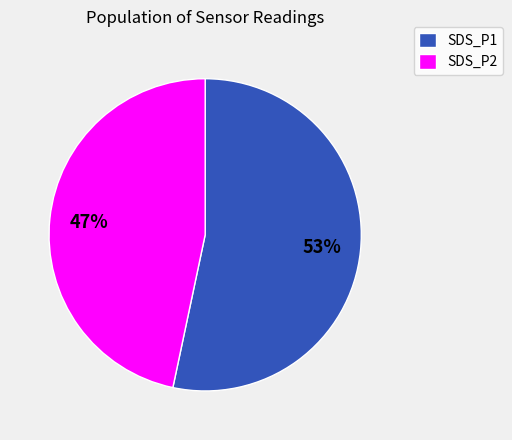

Is there any slice that represents more than half of the pie?

Yes